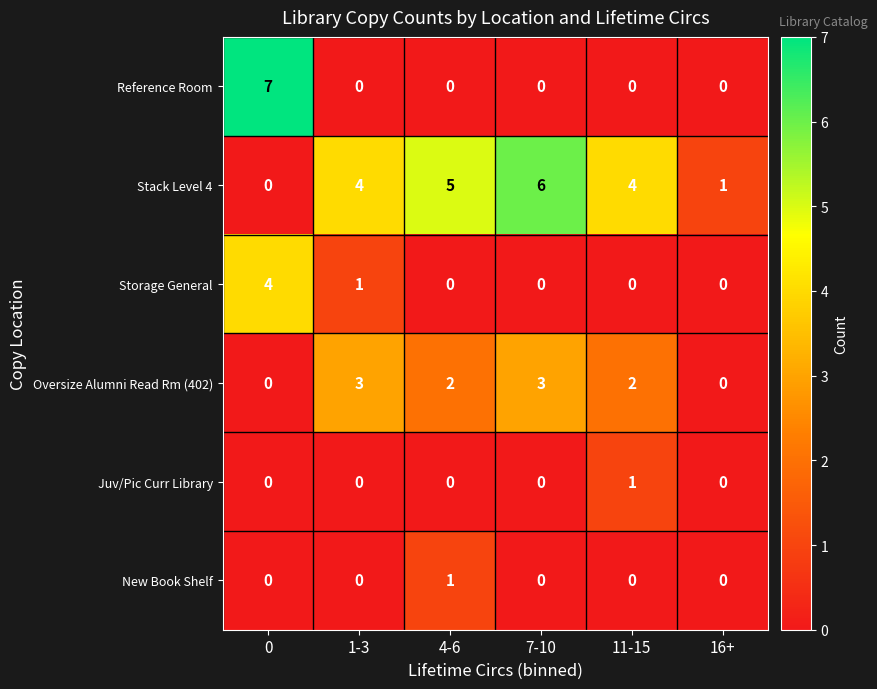

Between 7-10 and 16+, which series saw the biggest shift?

Stack Level 4